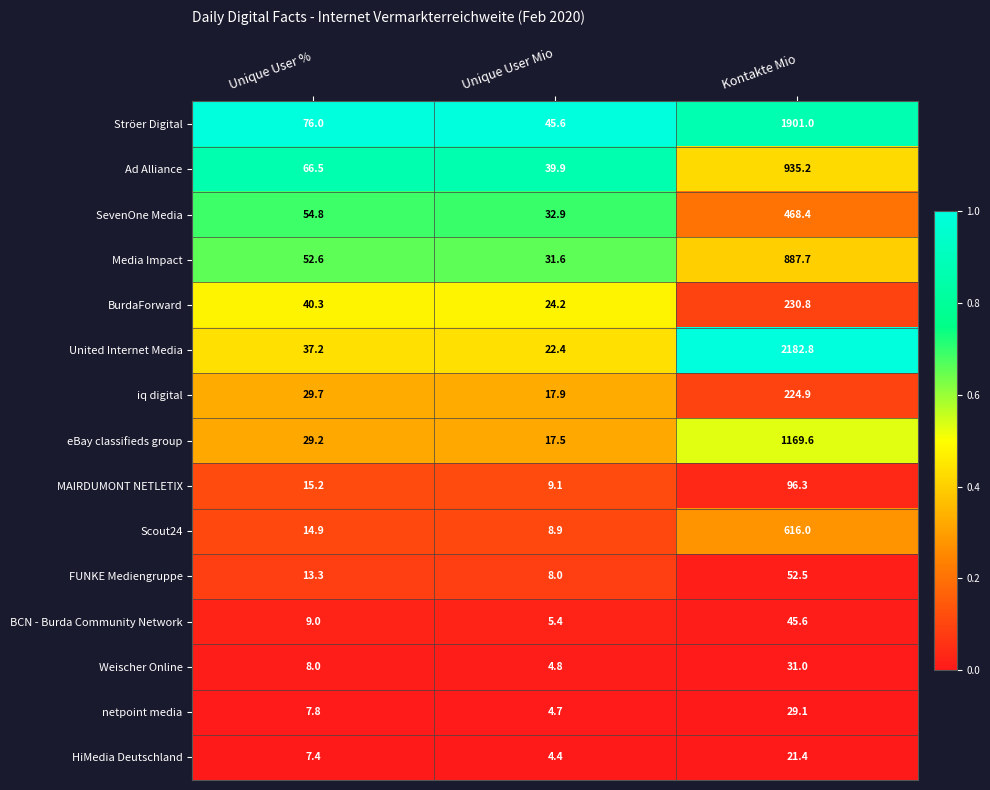

Read the HiMedia Deutschland value at Unique User Mio.

4.4